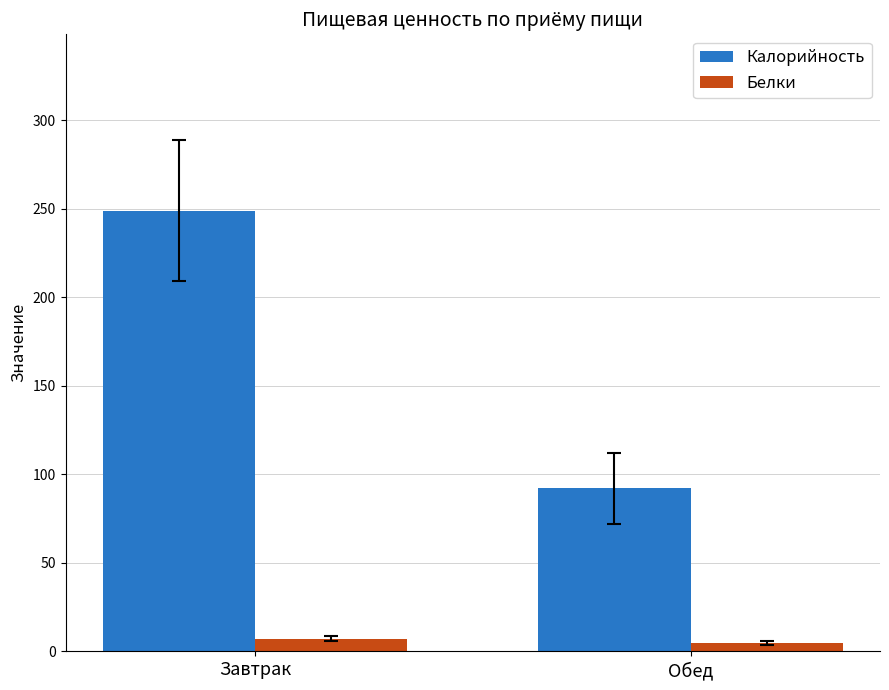

Which category has the lowest value in the Калорийность series?

Обед